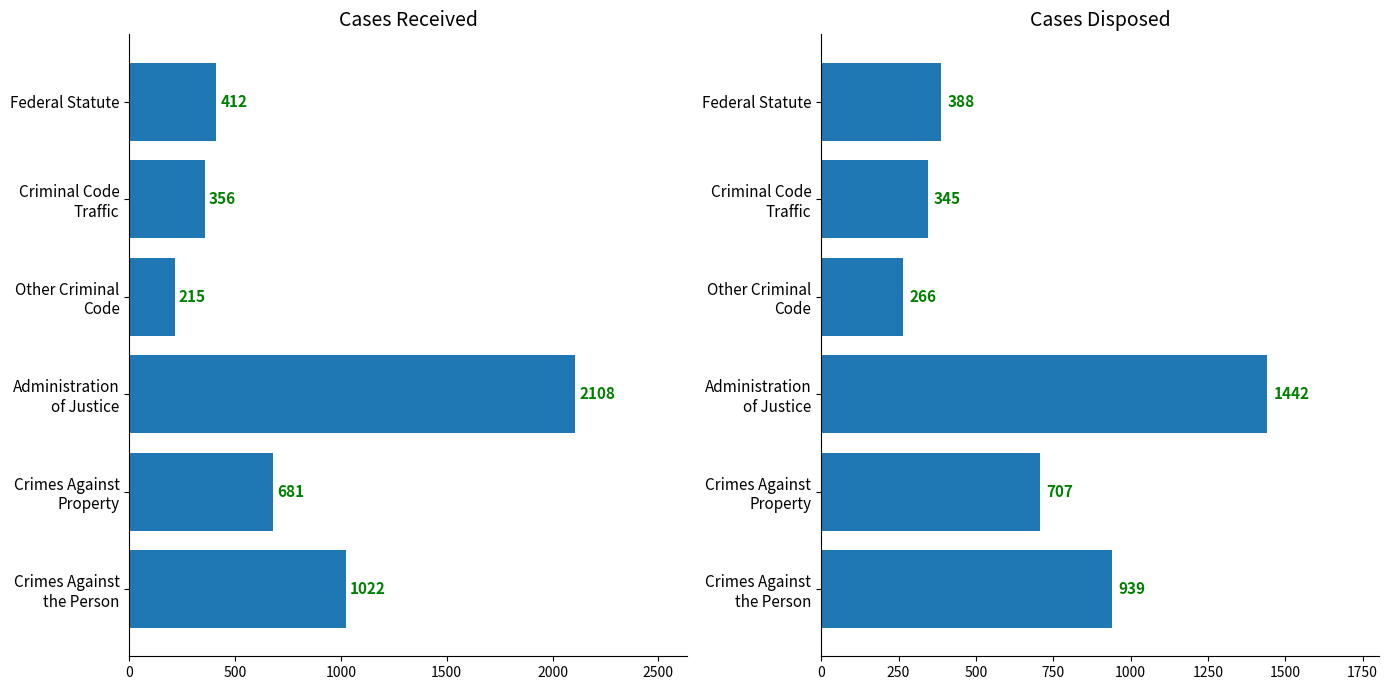

Which series has the widest spread of values?

Cases Received